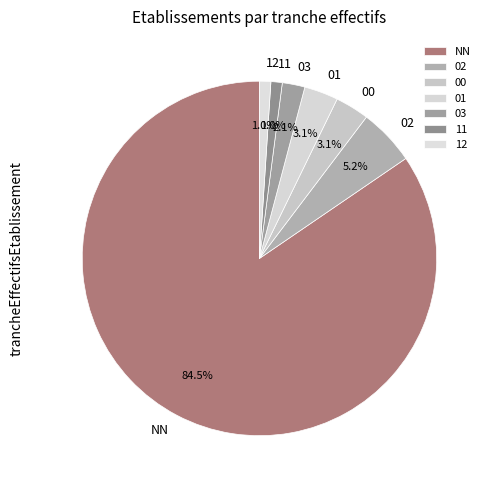

What is the total percentage of 11 and 00?

4.1%